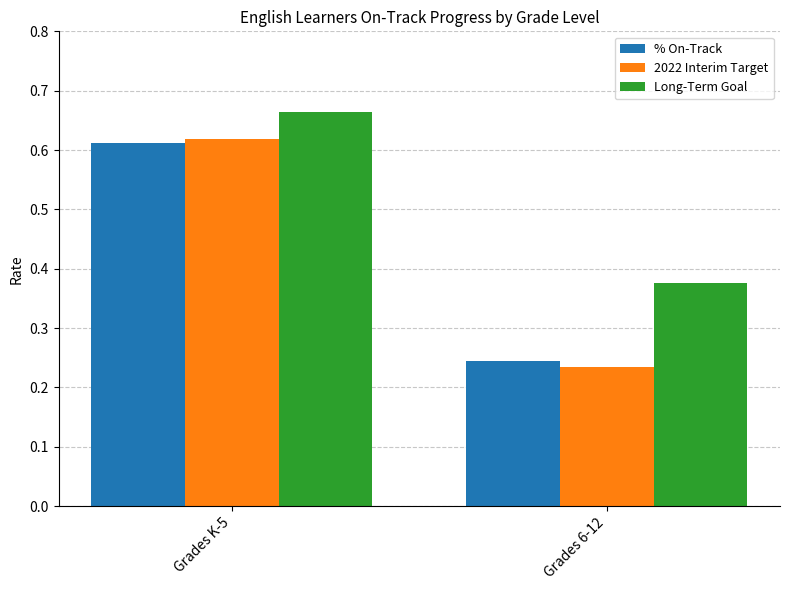

Which category has the lowest value in the % On-Track series?

Grades 6-12